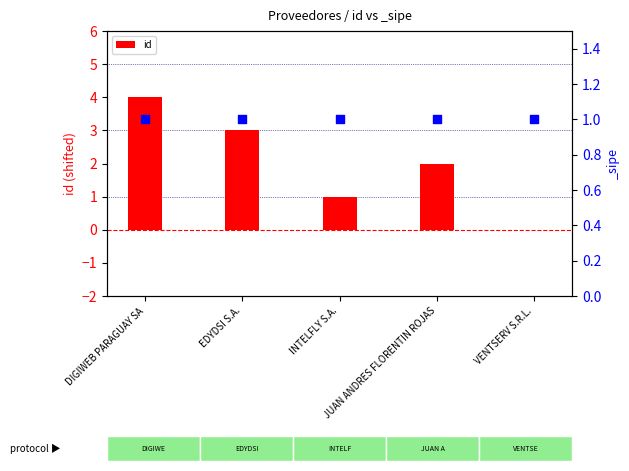

Between DIGIWEB PARAGUAY SA and INTELFLY S.A., which is larger?

DIGIWEB PARAGUAY SA